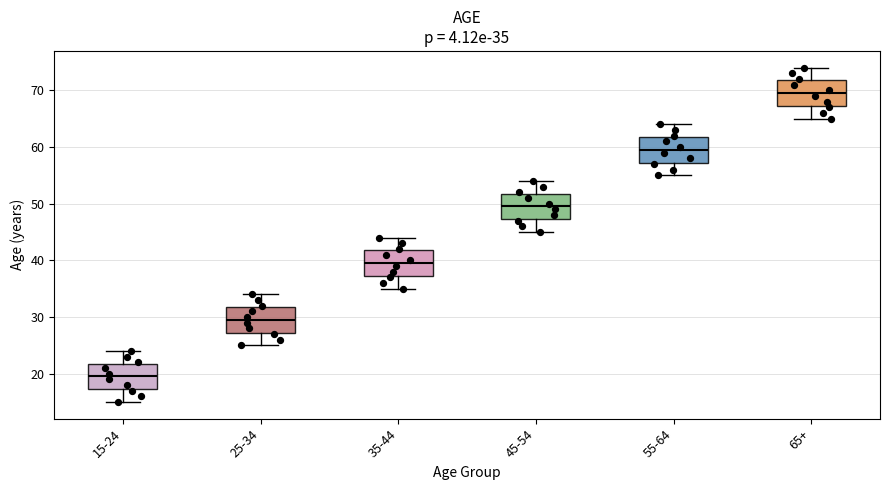

Which box has the lowest median line?

15-24